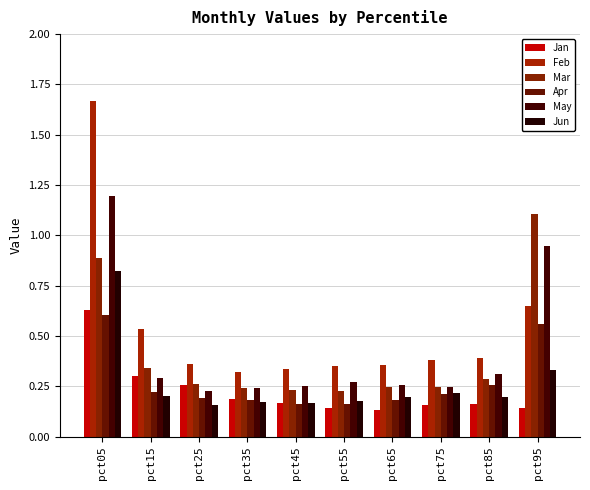

At how many categories does at least one series exceed 1?

2